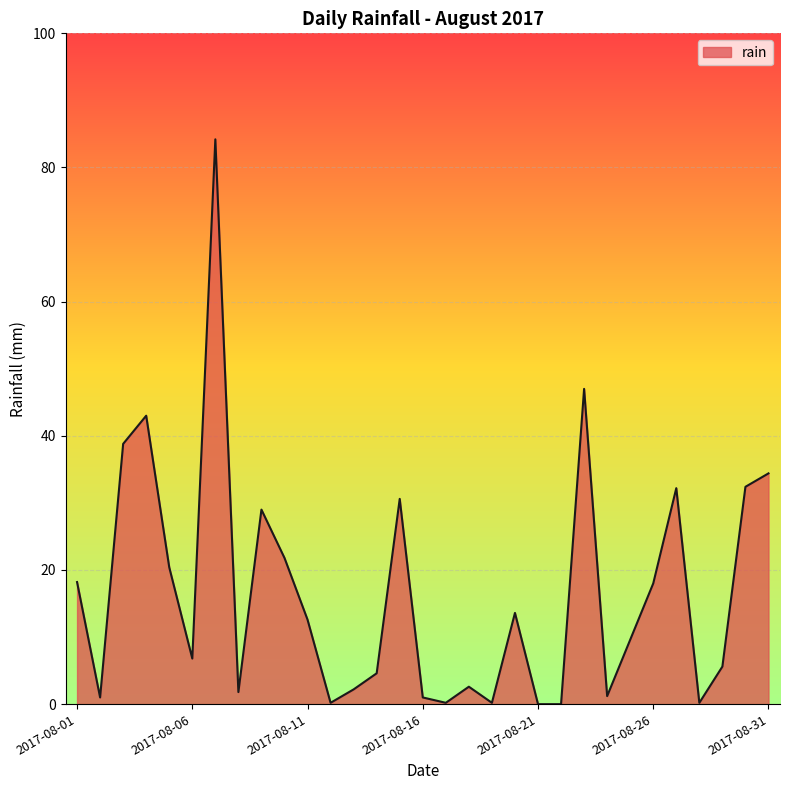

What is the difference between the maximum and minimum values?

84.2